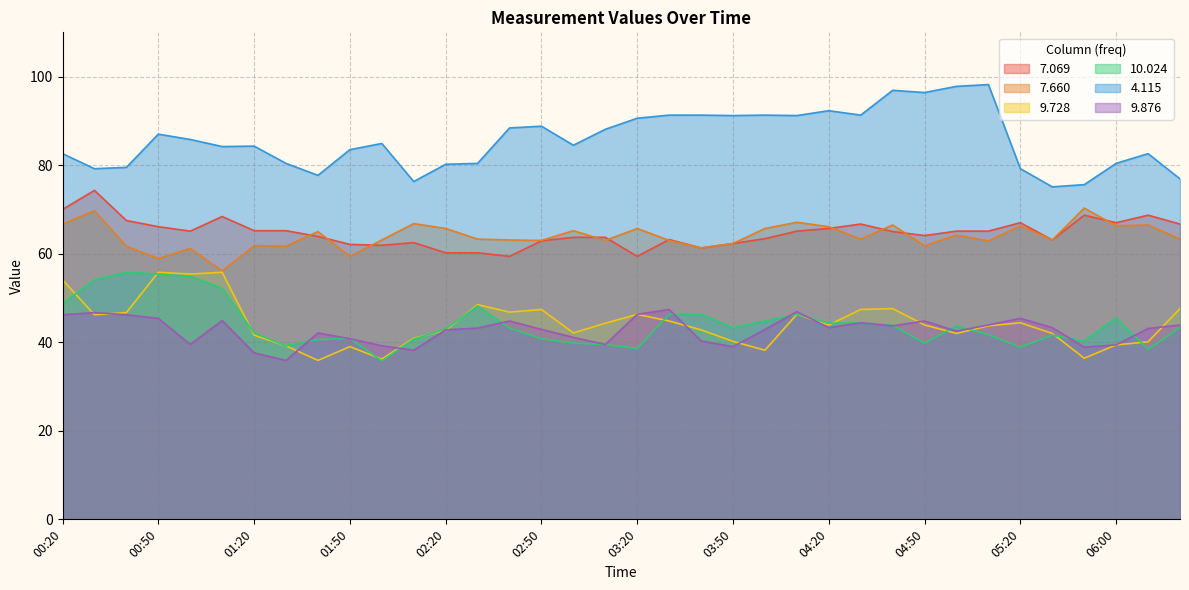

True or false: 7.660 has a value of 63.3 at 04:30.

True